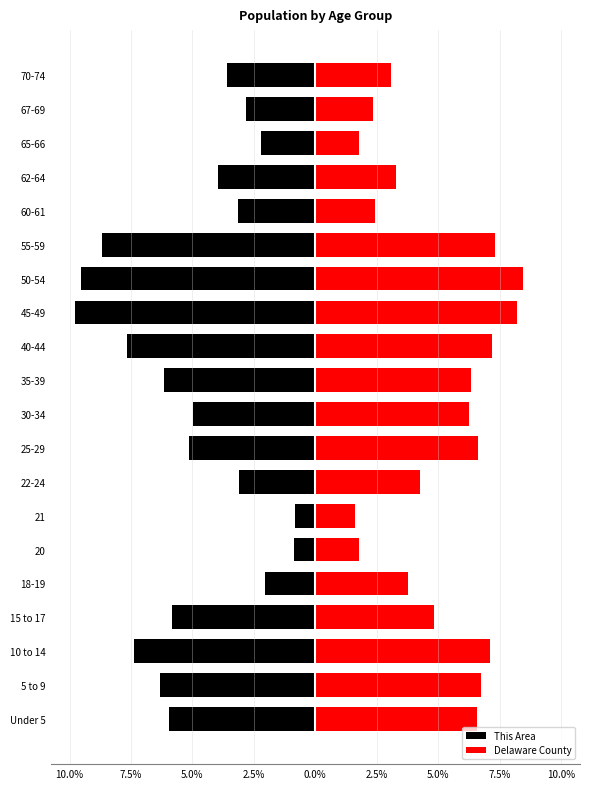

Is the value of Delaware County at 45-49 greater than the value of This Area at 15 to 17?

Yes